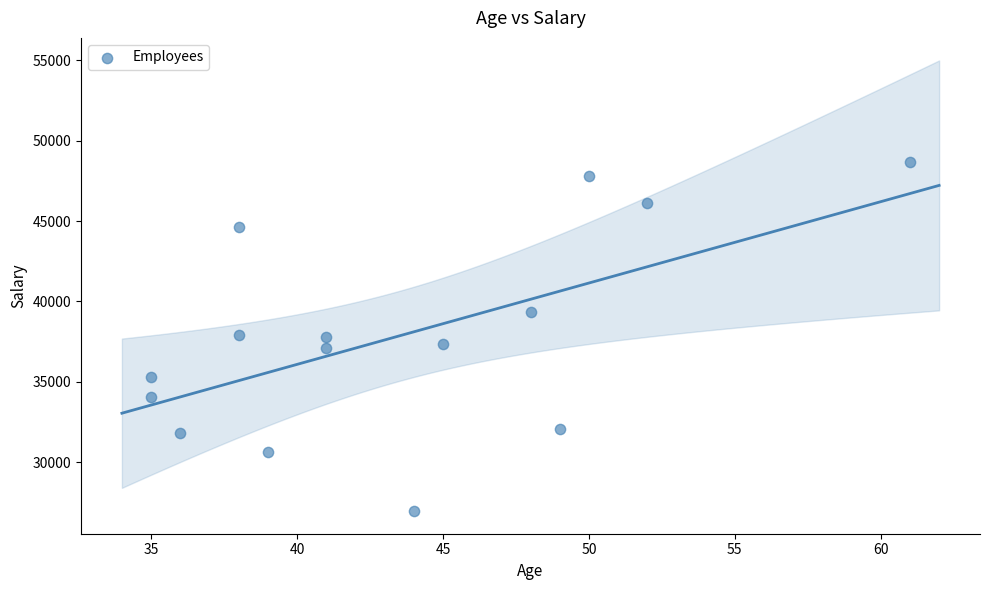

What is the range of X values (max minus min)?

26